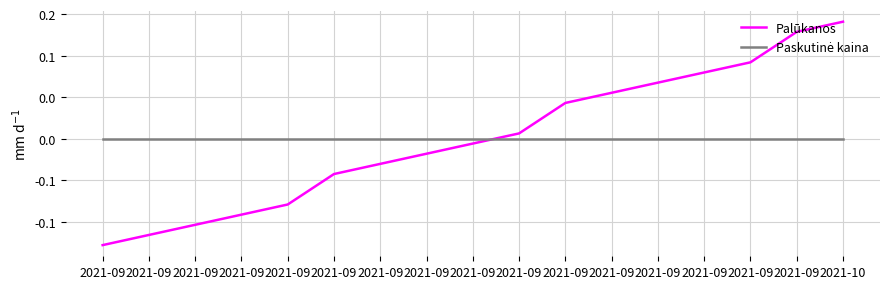

Is this an area chart (filled region under the line)?

No